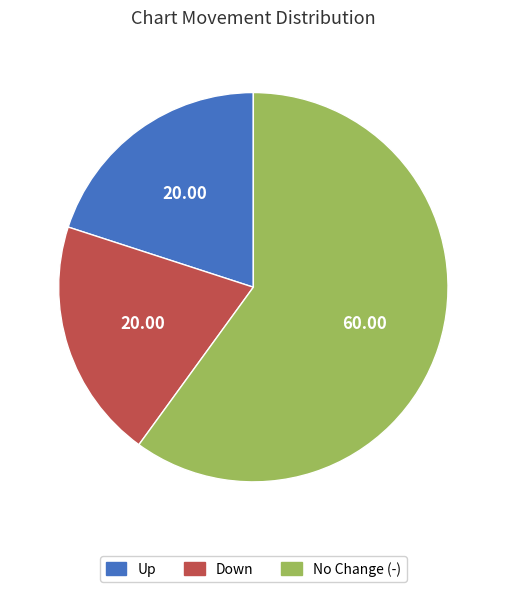

Count the number of slices in the pie.

3